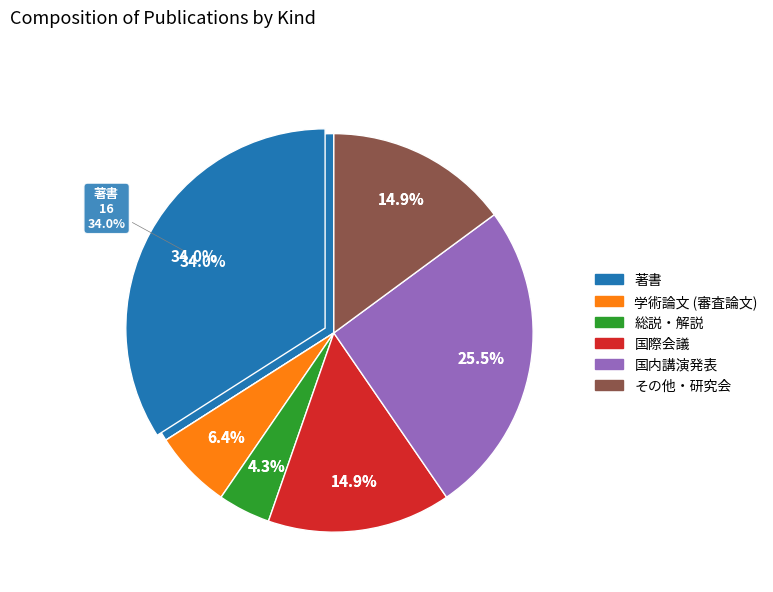

To the nearest percent, what percentage of the pie is その他・研究会?

15%